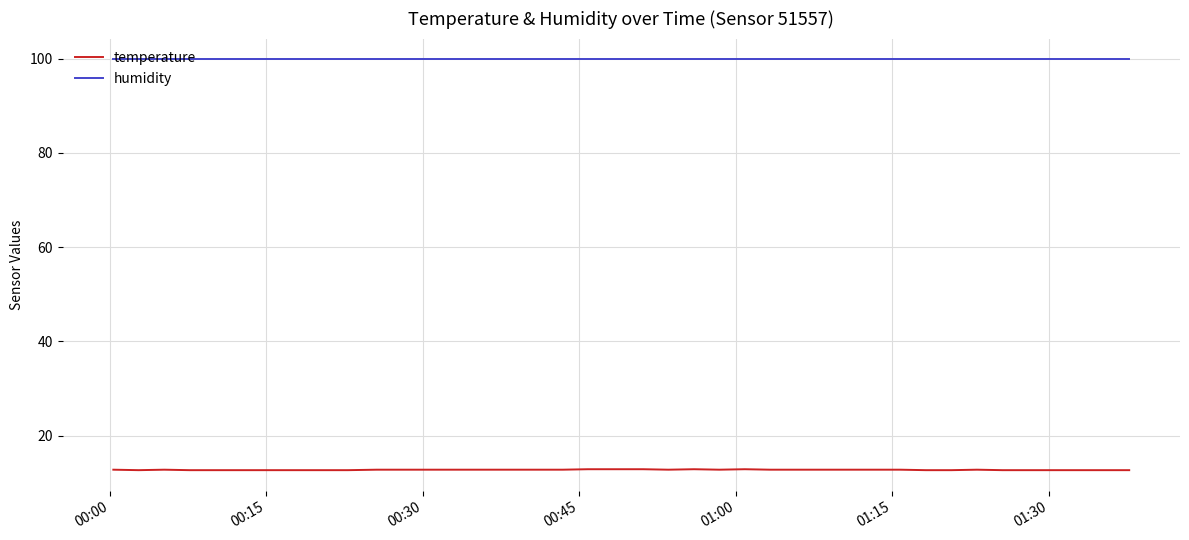

How many lines are shown in the chart?

2